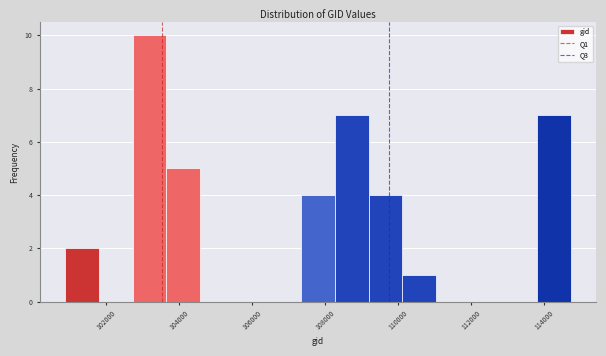

Over which range of the x-axis is the bar tallest?

102800 to 103600